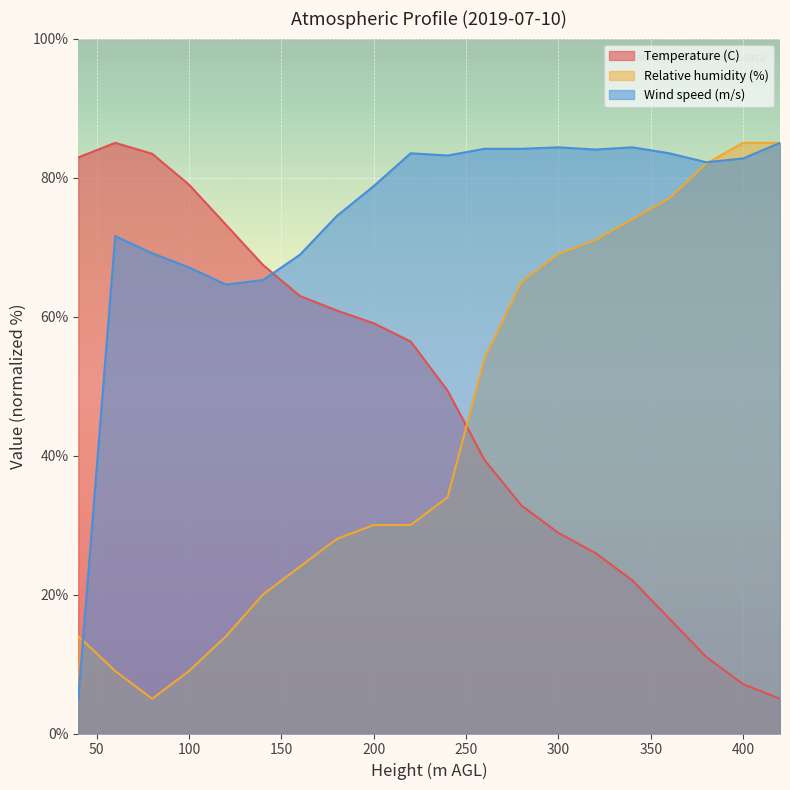

Rank the series by their maximum value, from lowest to highest.

Temperature (C), Relative humidity (%), Wind speed (m/s)